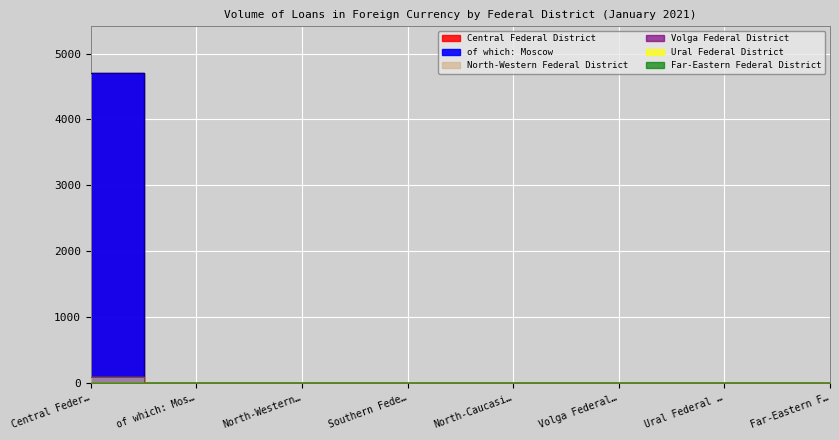

Which has a higher value, North-Western… or Volga Federal…?

Volga Federal…